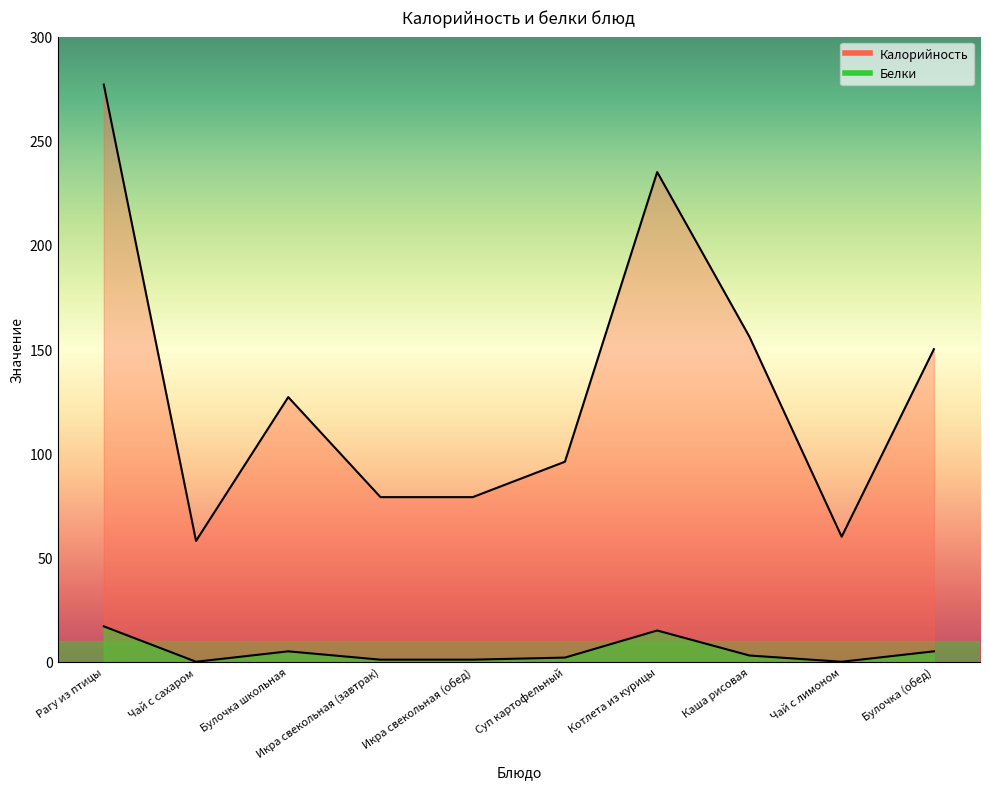

True or false: Калорийность and Белки cross at least once.

False